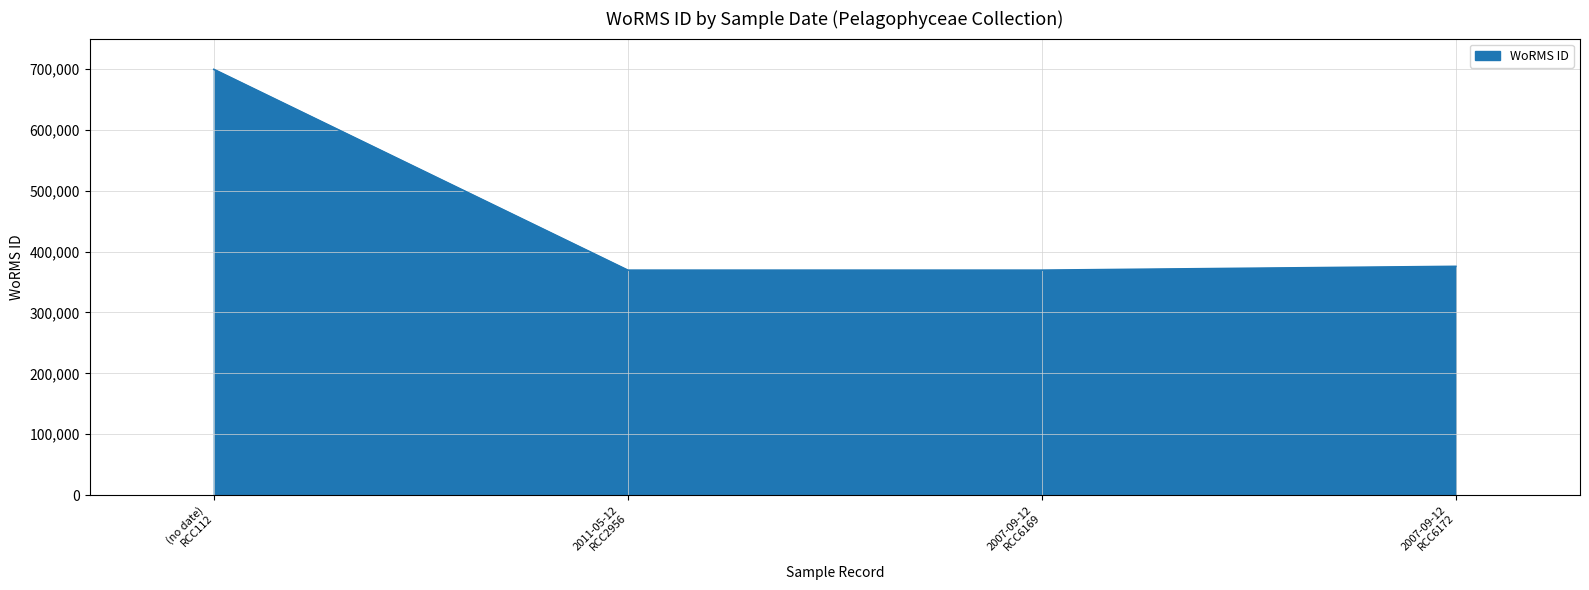

What is the difference between the maximum and minimum values?

329913